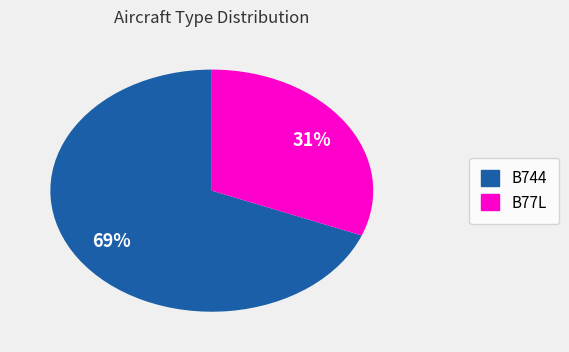

Is it true that B744 is 69% of the pie?

True